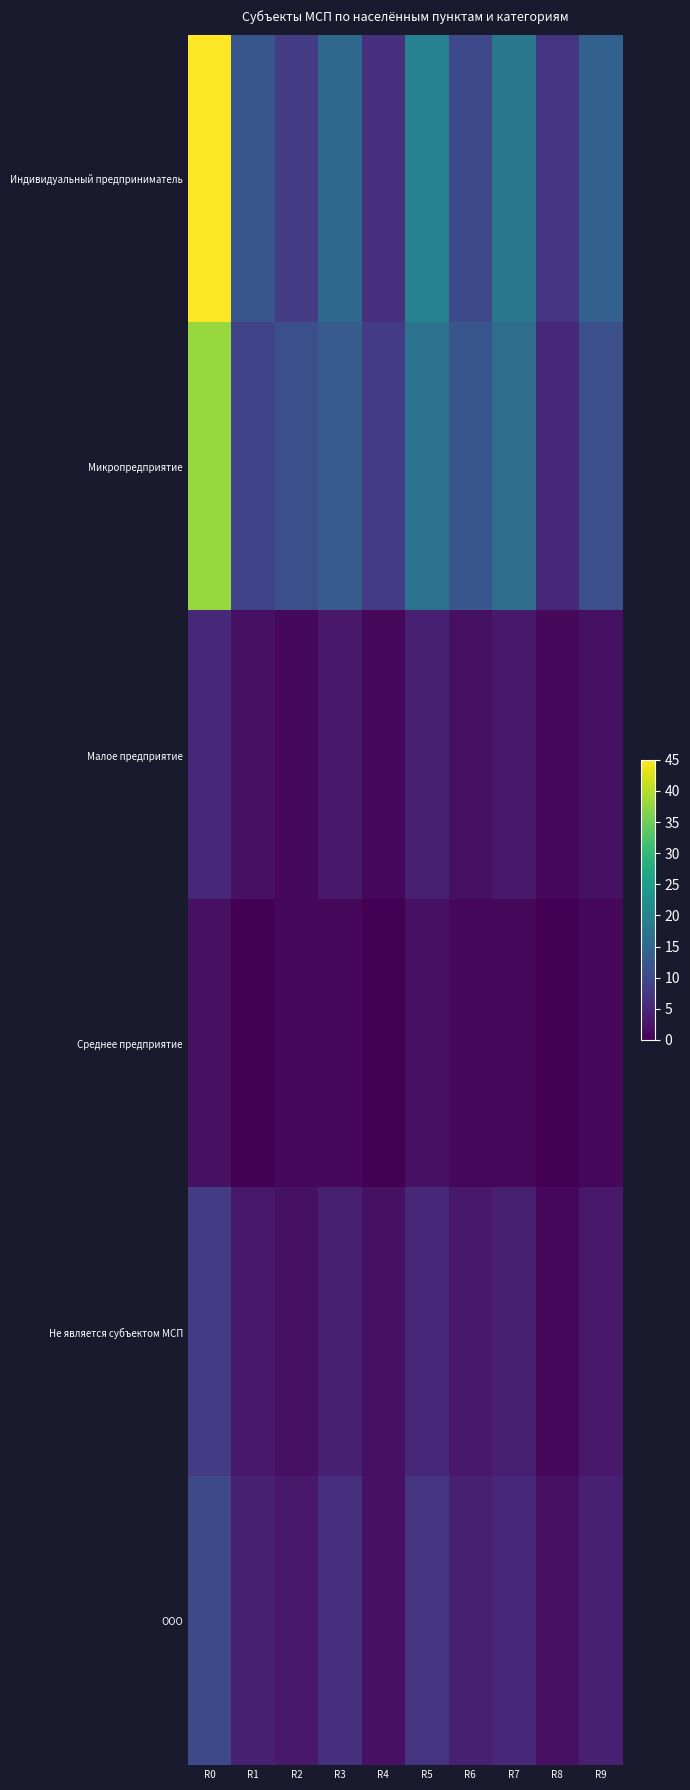

At which category does the chart reach its minimum across all series?

R1